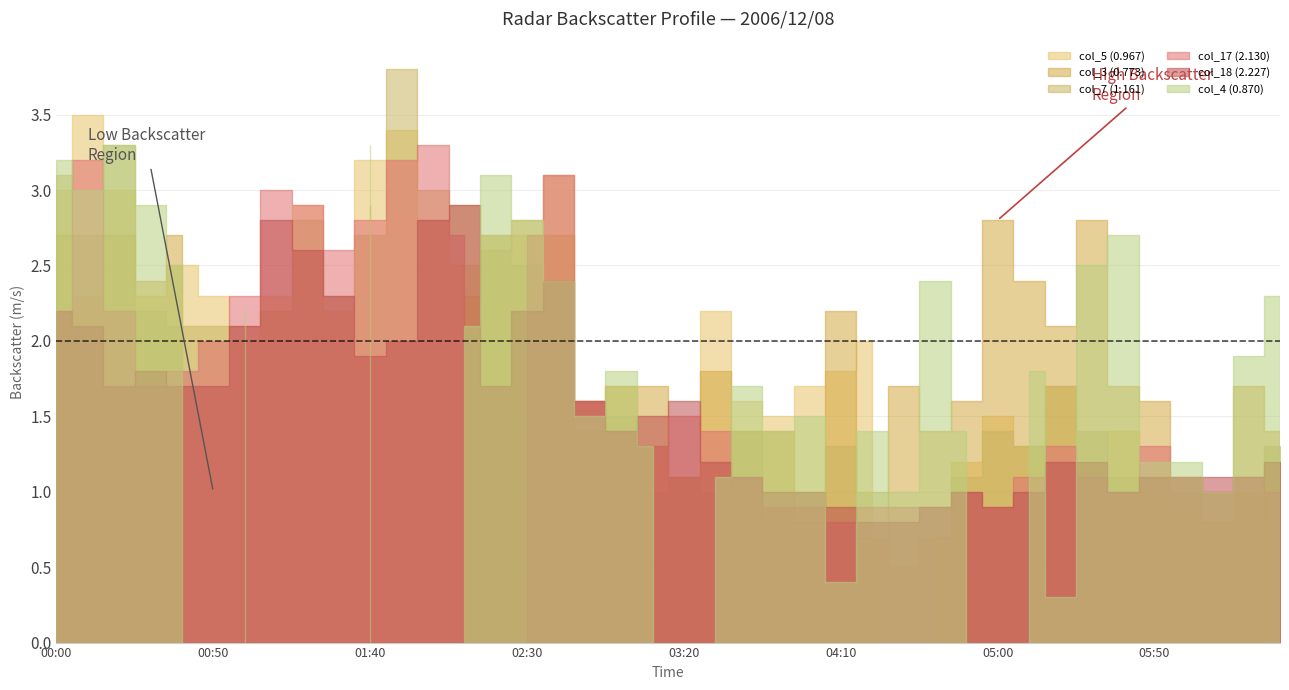

How many interior local valleys does the col_18 (2.227) series have?

6